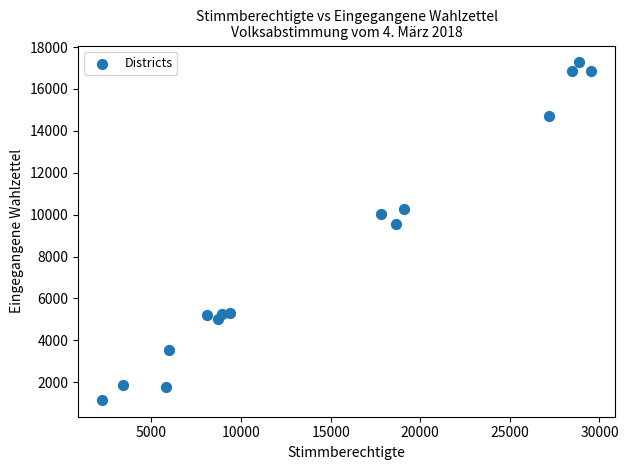

What Y value in the scatter plot is closest to 9212?

9536